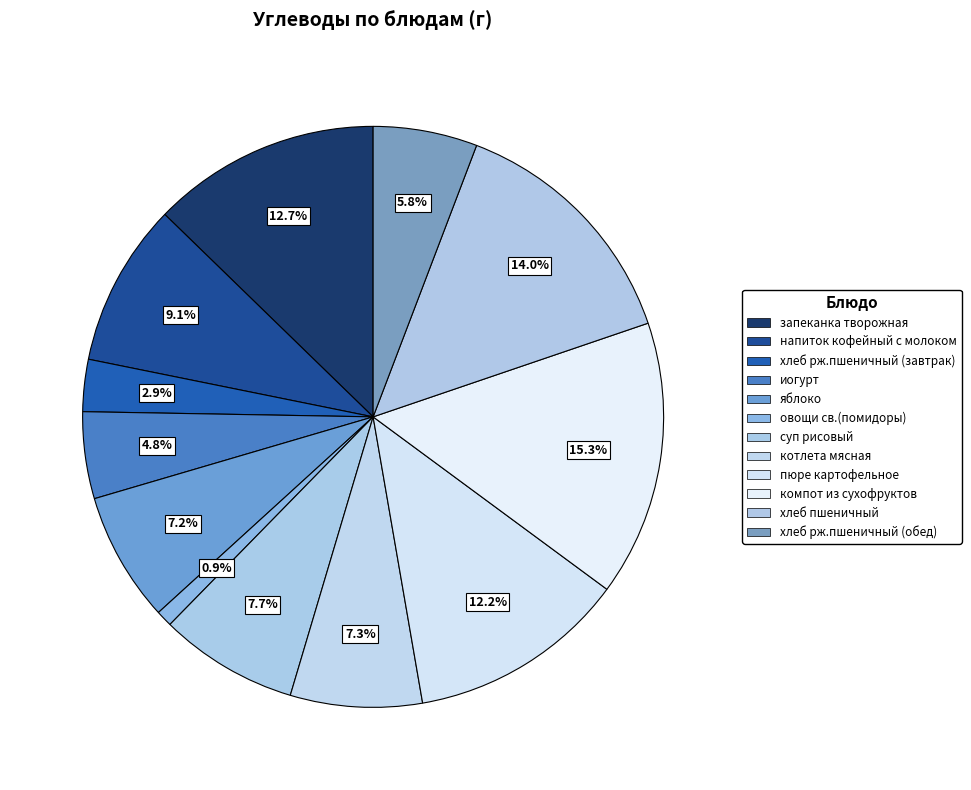

The яблоко slice represents 7% of the pie. True or false?

True